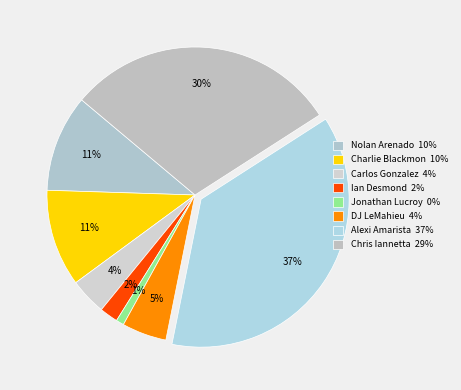

Count the number of slices in the pie.

8